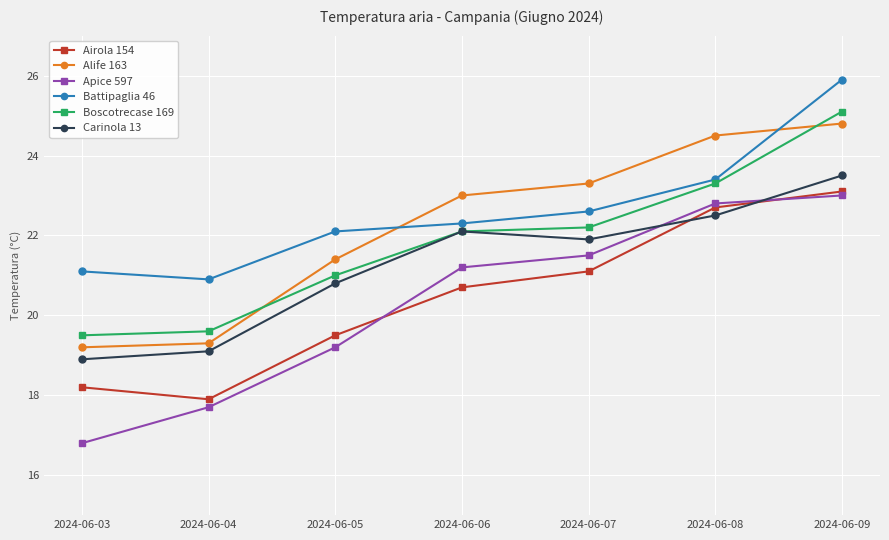

What are all the series names shown in the legend?

Airola 154, Alife 163, Apice 597, Battipaglia 46, Boscotrecase 169, Carinola 13